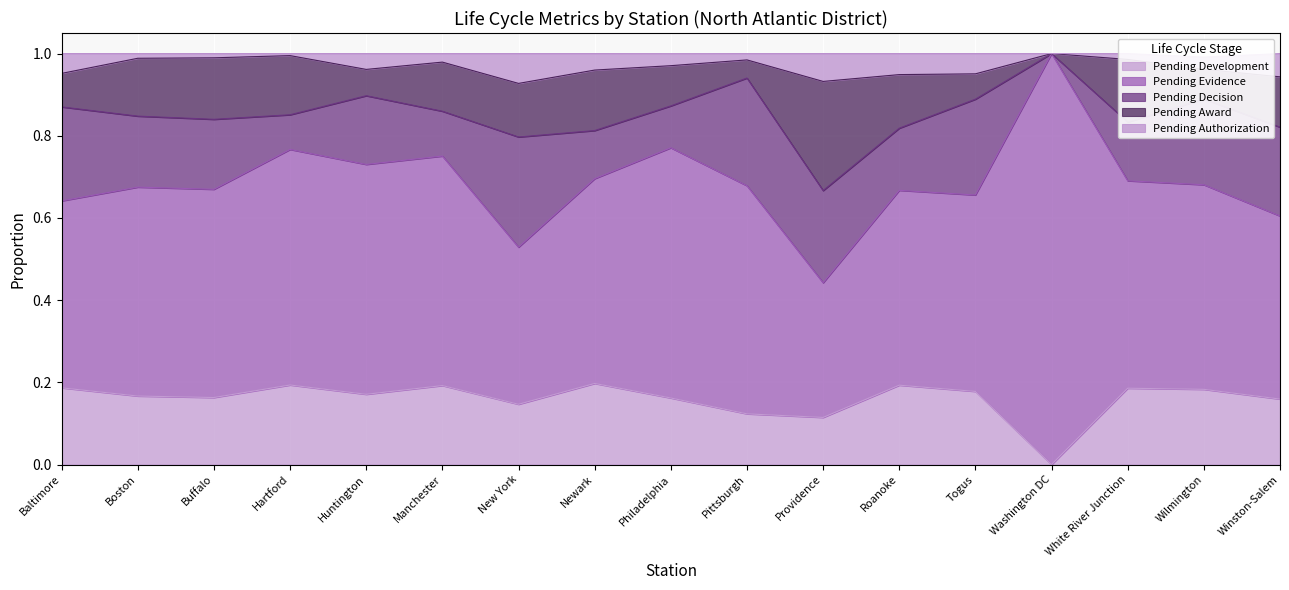

True or false: Pending Development has a value of 0.2 at Hartford.

True